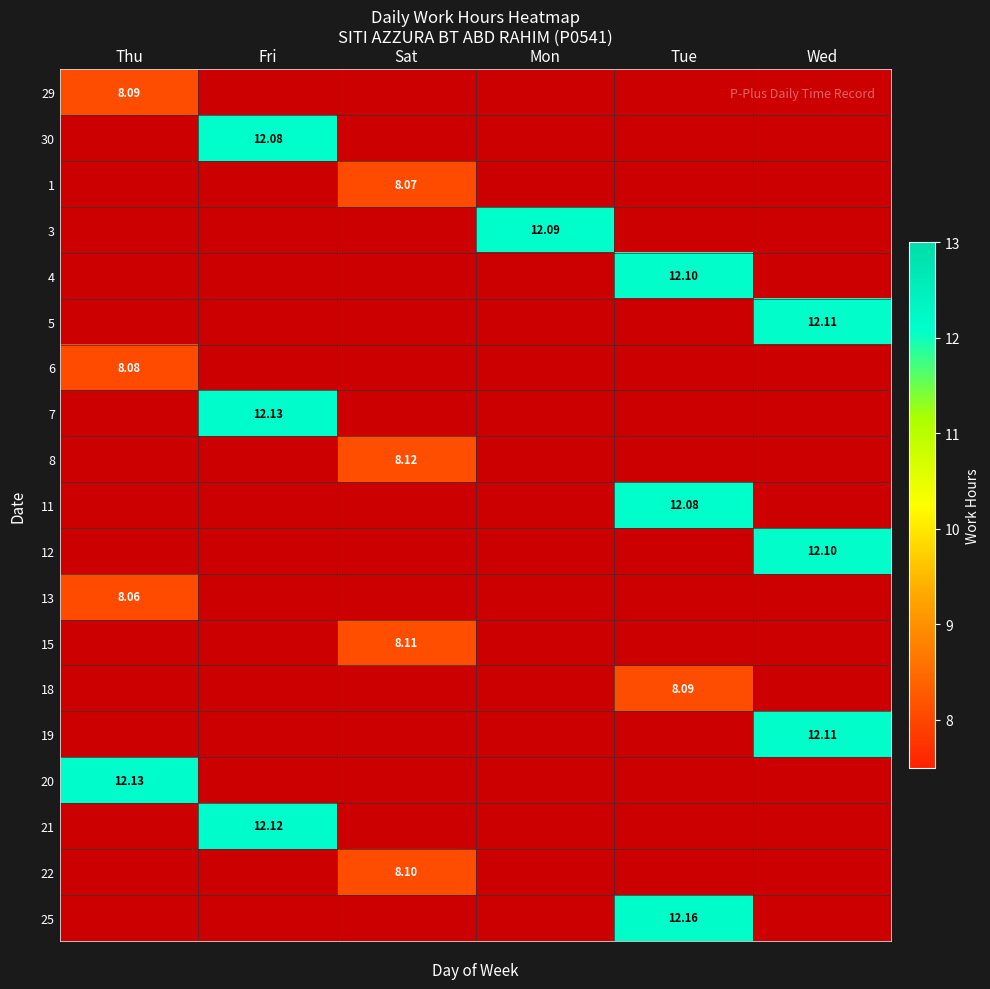

How many series are shown in this chart?

19